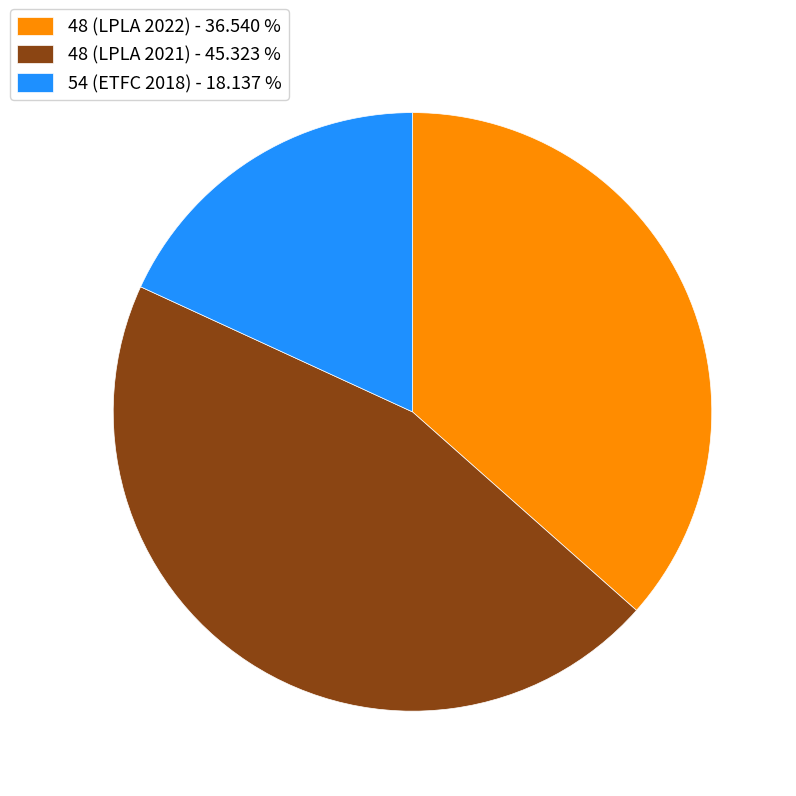

What is the ratio of the value at 48 (LPLA 2022) - 36.540 % to the value at 48 (LPLA 2021) - 45.323 %?

0.8